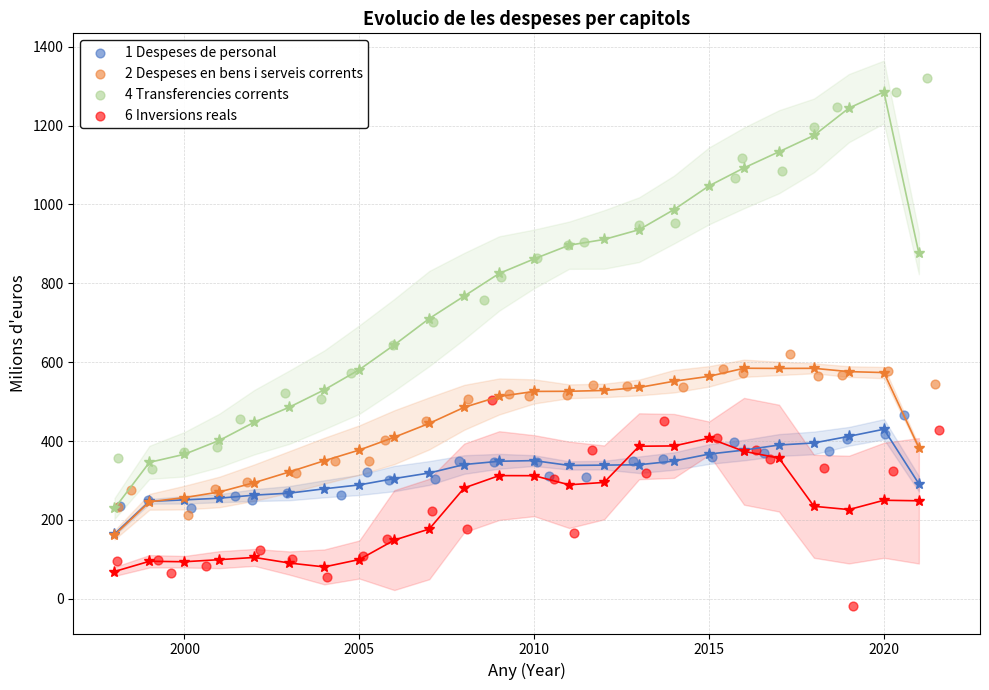

Which series has the widest spread of Y values?

4 Transferencies corrents